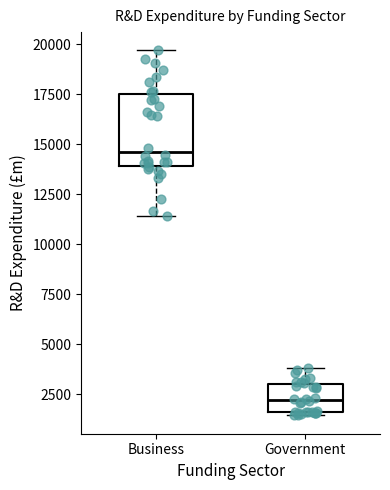

Reading left to right, transcribe this box plot: for each box, give where its median line is, the range the box spans, and where its two whiskers end, as read against the y-axis. The values are not printed on the chart, so give them approximately, as read against the axis.

Business: median 14500, box 14000 to 17500, whiskers 11500 to 19500
Government: median 2000, box 1500 to 3000, whiskers 1500 (just below the box's lower edge) to 4000